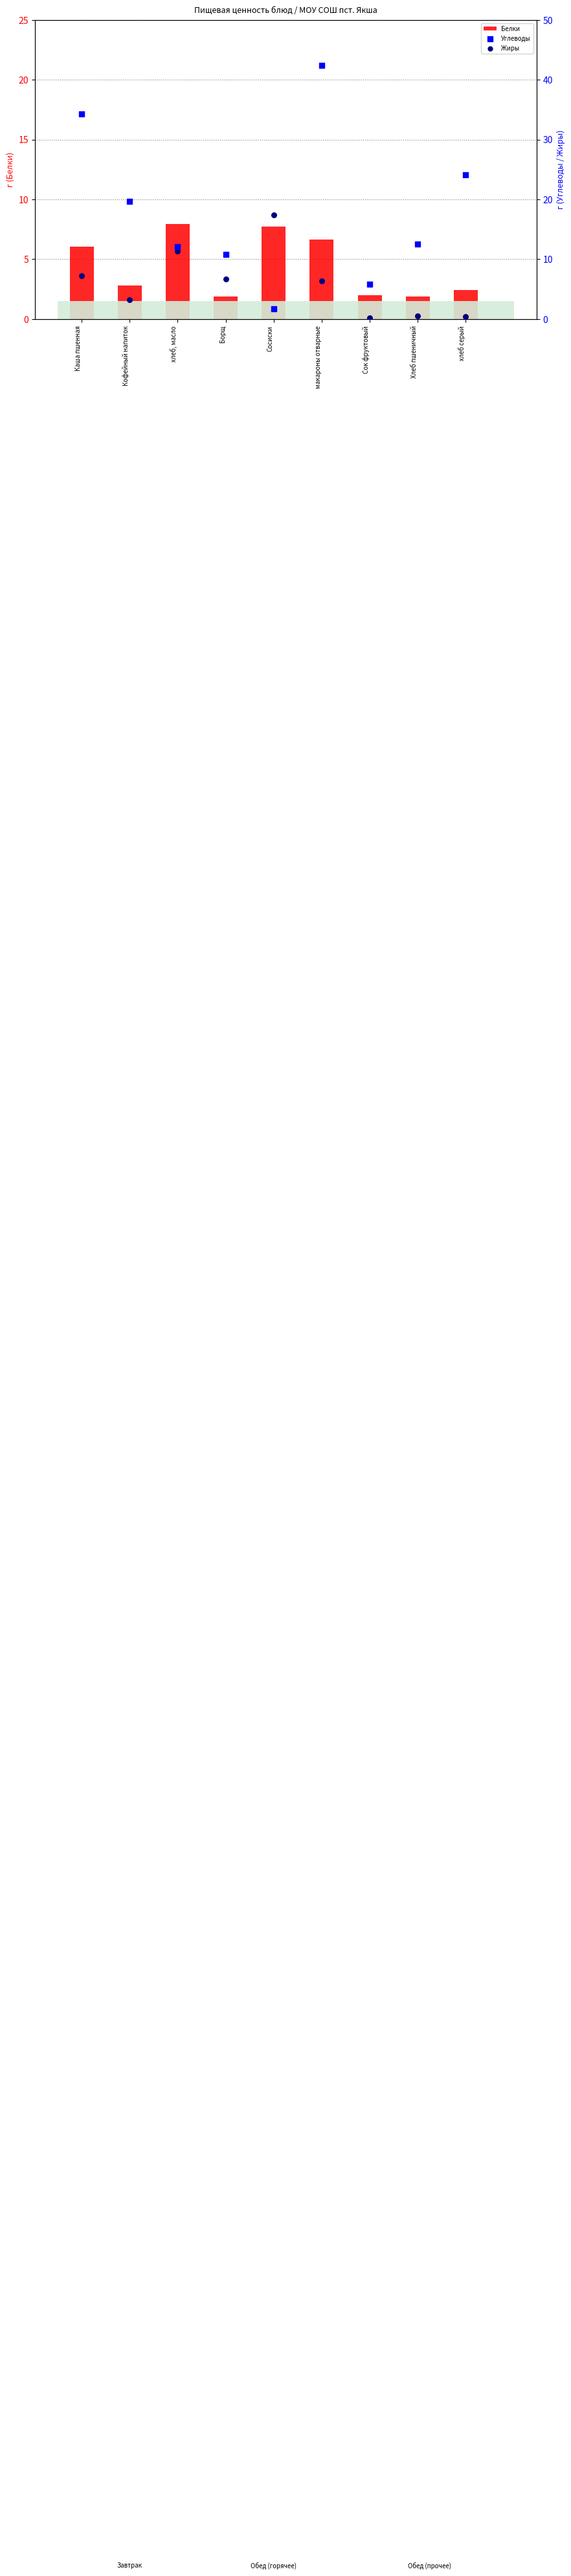

What is the total value across all series at Каша пшенная?

47.6